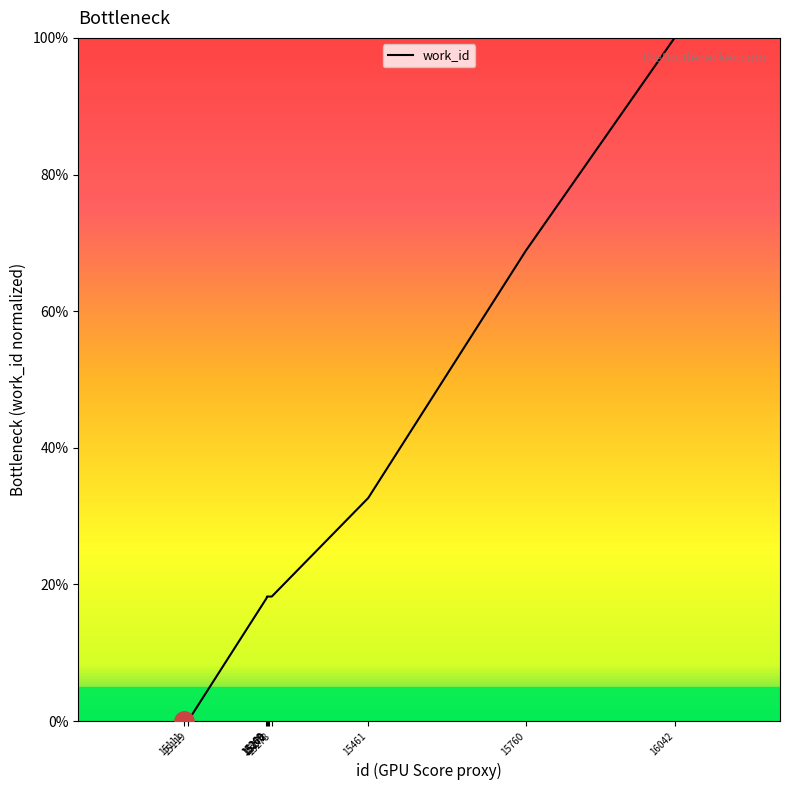

True or false: the data shows 18.2 at 15270.

True